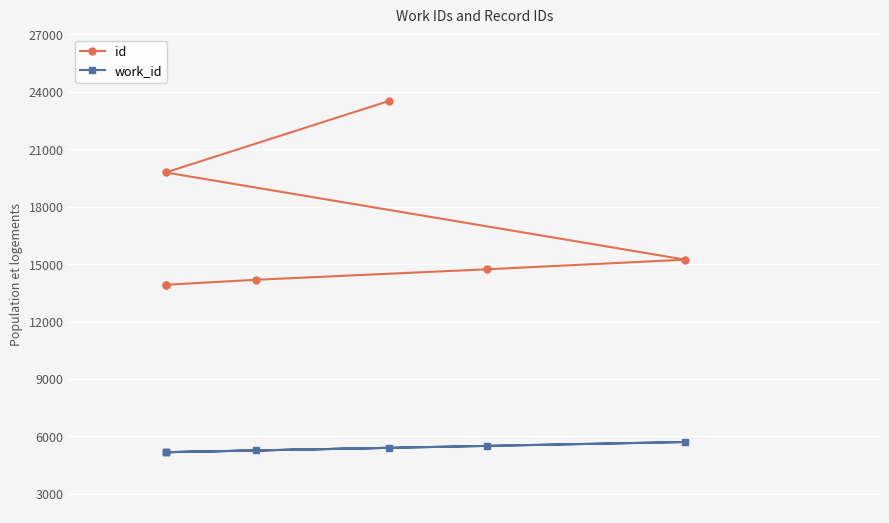

Is it true that work_id equals 2316 at 5?

False